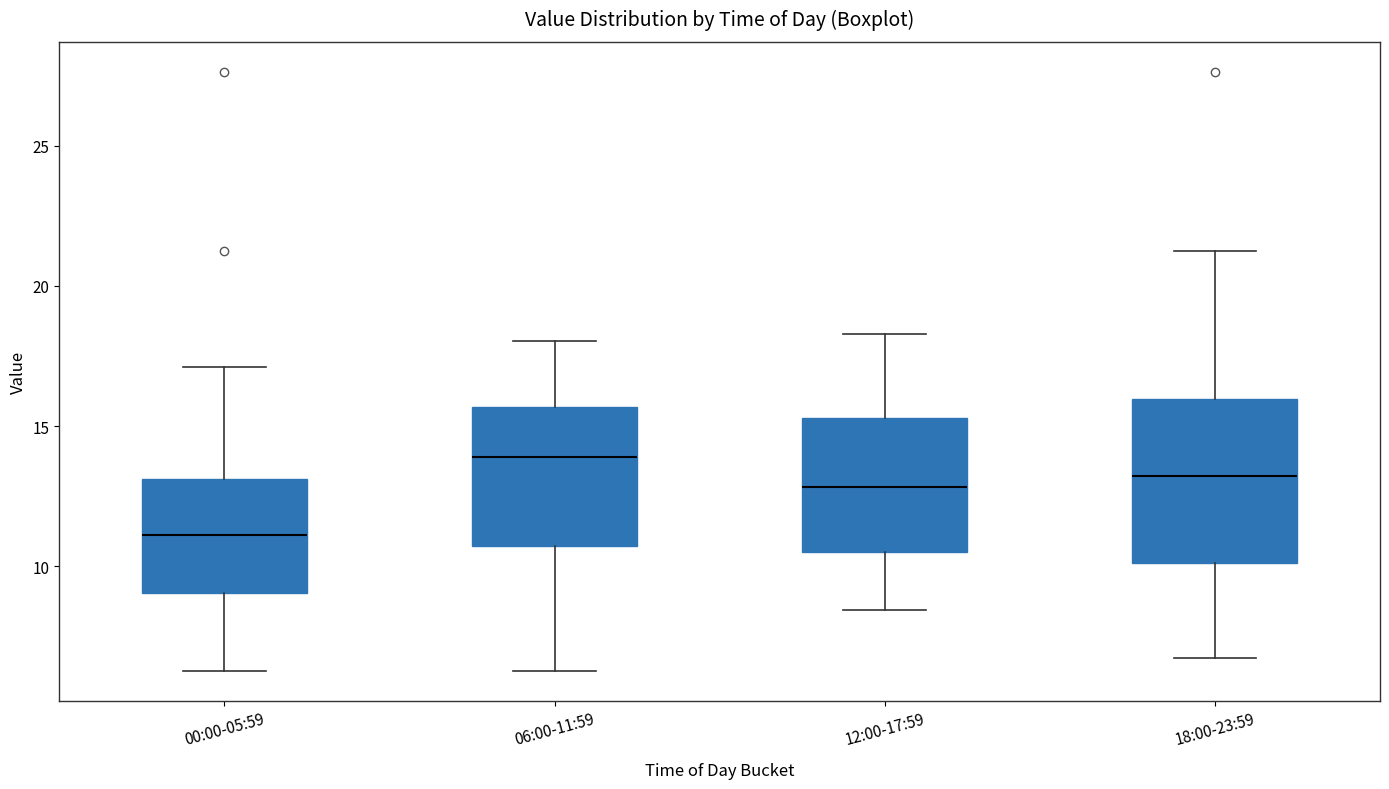

Comparing the boxes themselves (not the whiskers), which one is the tallest?

18:00-23:59